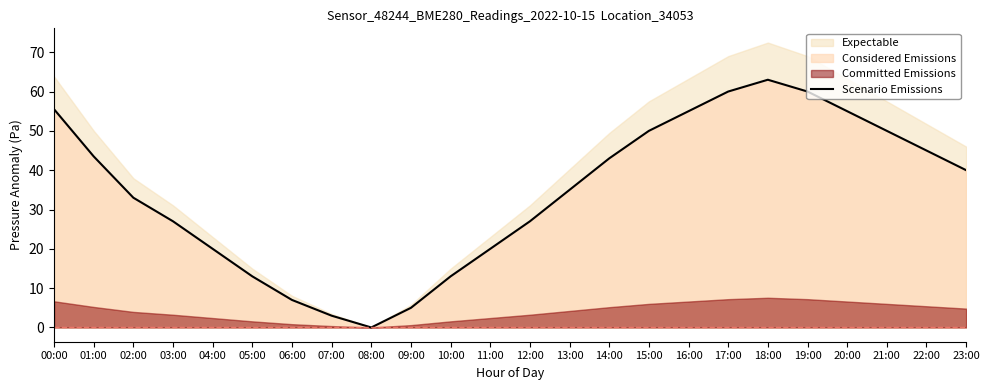

Rank the categories by value from lowest to highest.

08:00, 07:00, 09:00, 06:00, 05:00, 10:00, 04:00, 11:00, 03:00, 12:00, 02:00, 13:00, 23:00, 14:00, 01:00, 22:00, 15:00, 21:00, 16:00, 20:00, 00:00, 17:00, 19:00, 18:00